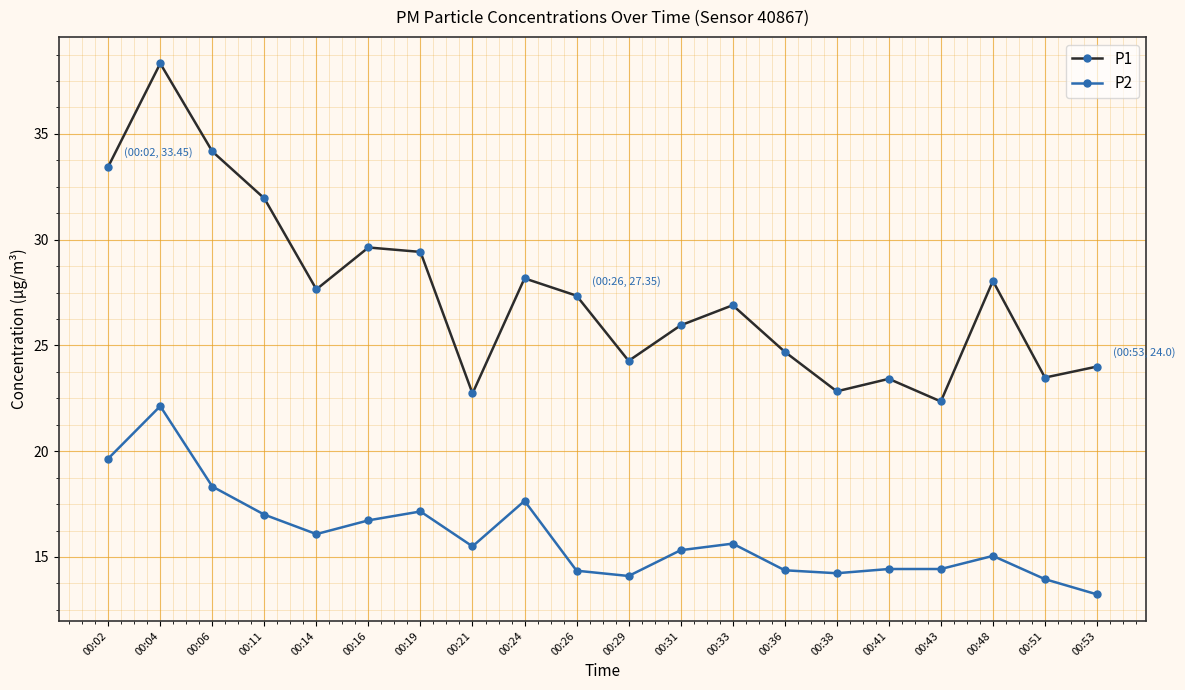

True or false: P1 and P2 cross at least once.

False